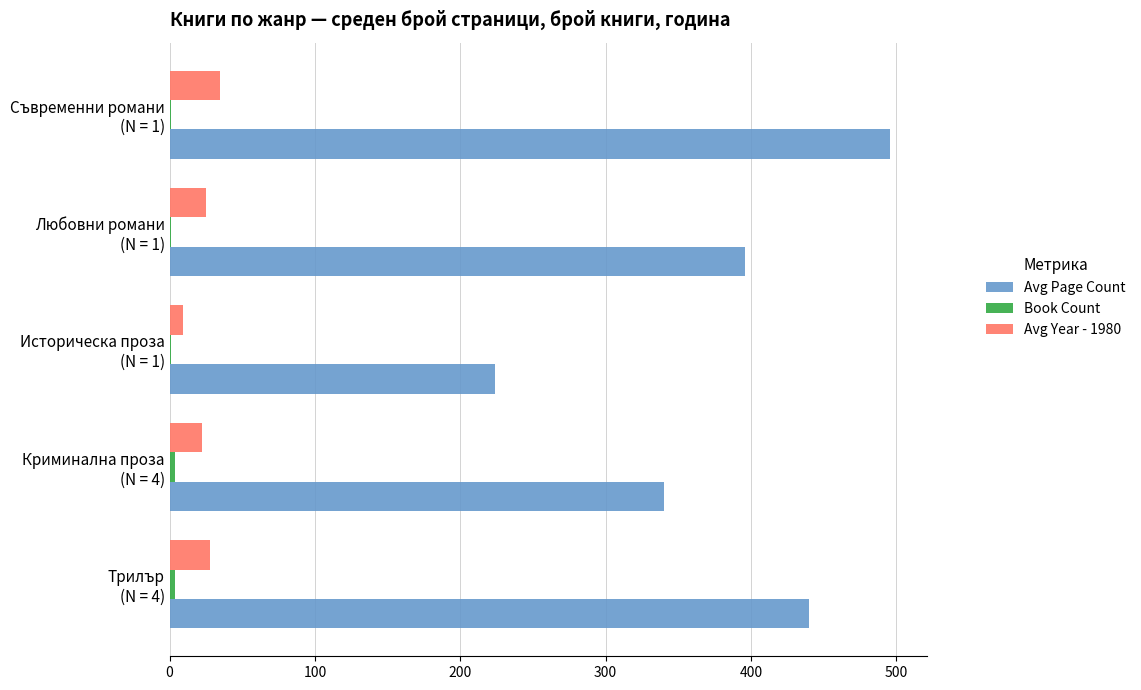

What is the sum of all Avg Year - 1980 values?

119